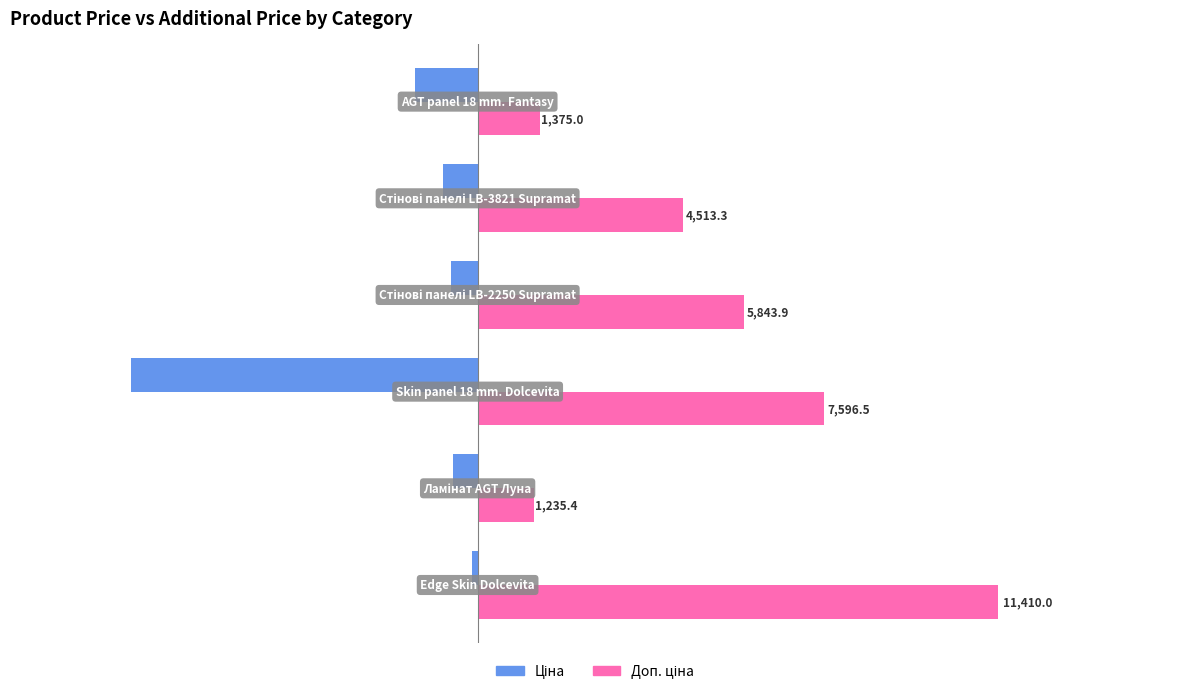

How many distinct data groups are displayed?

2